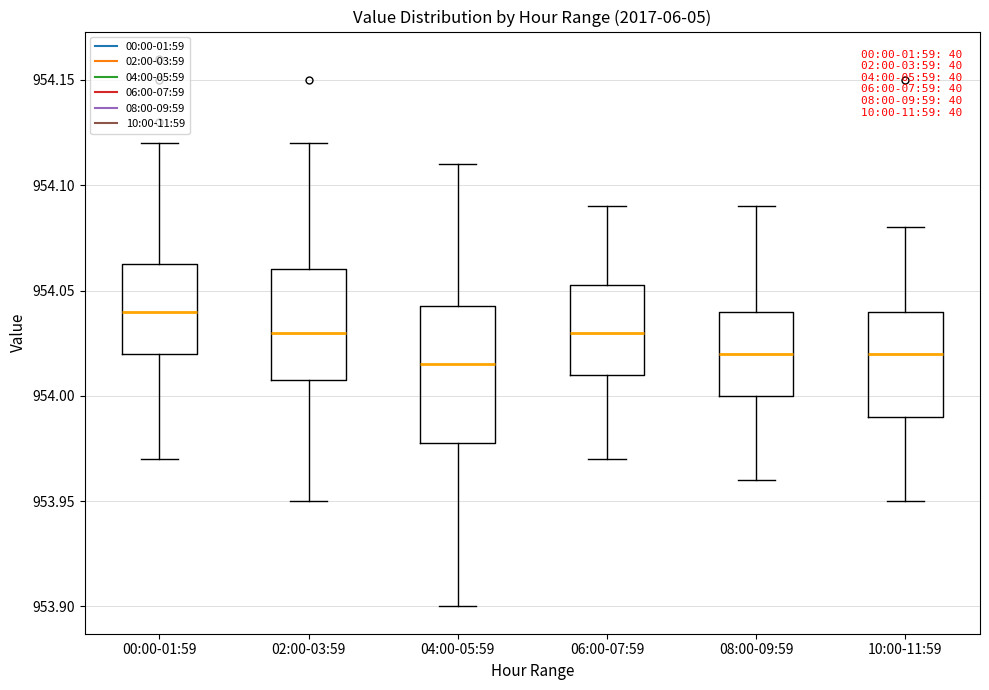

Comparing the boxes themselves (not the whiskers), which one is the tallest?

04:00-05:59